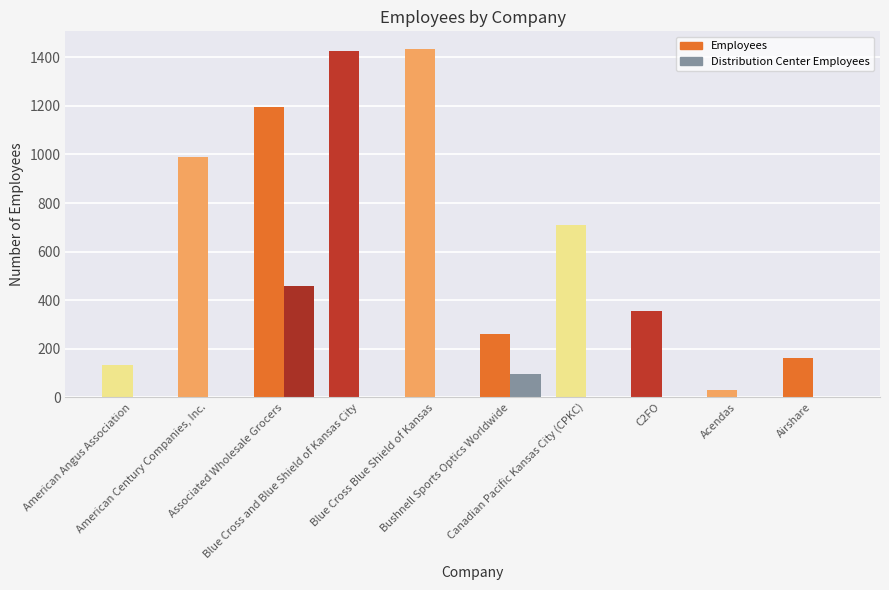

At which category is the sum across all series the highest?

Associated Wholesale Grocers